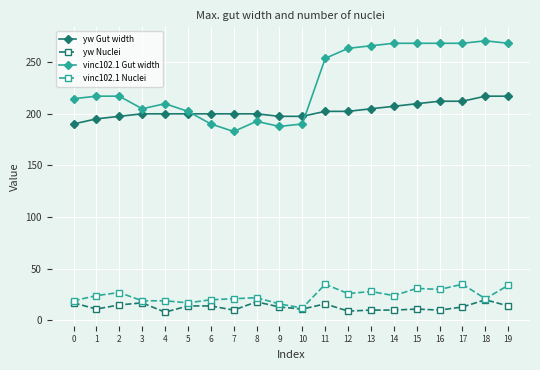

What is the value of the vinc102.1 Gut width point at the 7th from the left?

190.2